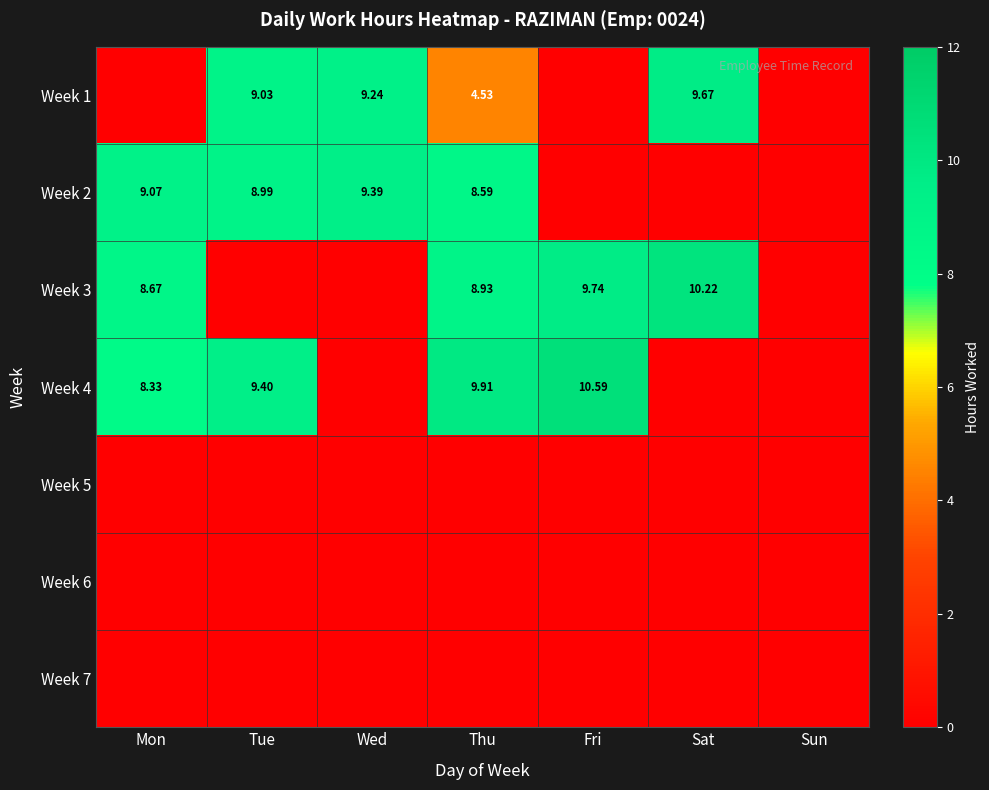

List the series in order of their peak value, lowest first.

Week 5, Week 6, Week 7, Week 2, Week 1, Week 3, Week 4